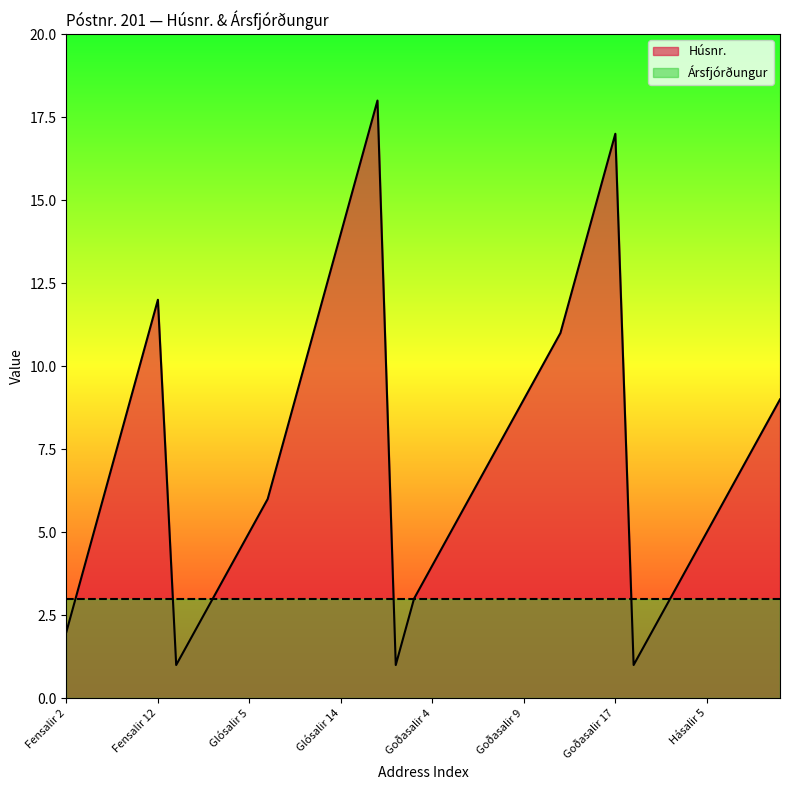

Rank the categories by value from lowest to highest.

Glósalir 1, Goðasalir 1, Hásalir 1, Fensalir 2, Glósalir 2, Hásalir 2, Glósalir 3, Goðasalir 3, Hásalir 3, Fensalir 4, Glósalir 4, Goðasalir 4, Hásalir 4, Glósalir 5, Goðasalir 5, Hásalir 5, Fensalir 6, Glósalir 6, Goðasalir 6, Hásalir 6, Goðasalir 7, Hásalir 7, Fensalir 8, Glósalir 8, Goðasalir 8, Hásalir 8, Goðasalir 9, Hásalir 9, Fensalir 10, Glósalir 10, Goðasalir 10, Goðasalir 11, Fensalir 12, Glósalir 12, Goðasalir 13, Glósalir 14, Goðasalir 15, Glósalir 16, Goðasalir 17, Glósalir 18